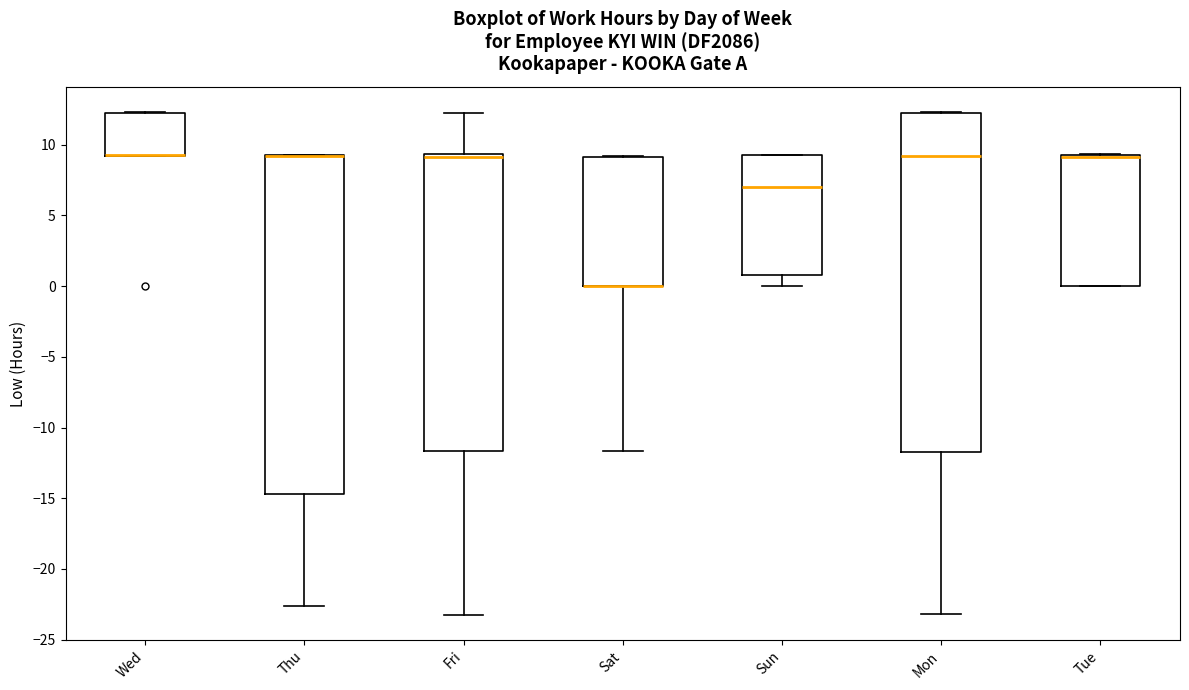

Reading left to right, read every box against the y-axis: the position of its median line, the range the box covers, and the ends of its whiskers. The values are not printed on the chart, so give them approximately, as read against the axis.

Wed: median 9.5 (drawn on the box's lower edge), box 9.0 to 12.0, whiskers 9.0 to 12.5
Thu: median 9.0 (drawn on the box's upper edge), box -14.5 to 9.5, whiskers -22.5 to 9.5
Fri: median 9.0, box -11.5 to 9.5, whiskers -23.0 to 12.0
Sat: median 0.0 (drawn on the box's lower edge), box 0.0 to 9.0, whiskers -11.5 to 9.0
Sun: median 7.0, box 1.0 to 9.5, whiskers 0.0 to 9.5
Mon: median 9.0, box -11.5 to 12.0, whiskers -23.0 to 12.5
Tue: median 9.0, box 0.0 to 9.5, whiskers 0.0 to 9.5